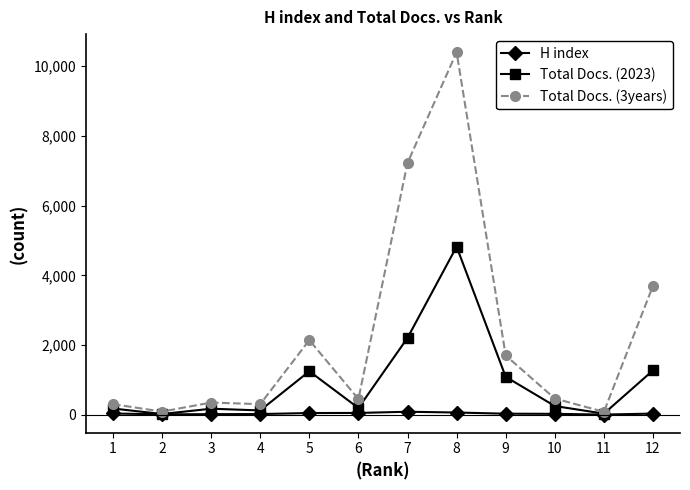

What is the approximate value of Total Docs. (2023) at 6, to the nearest 10?

200